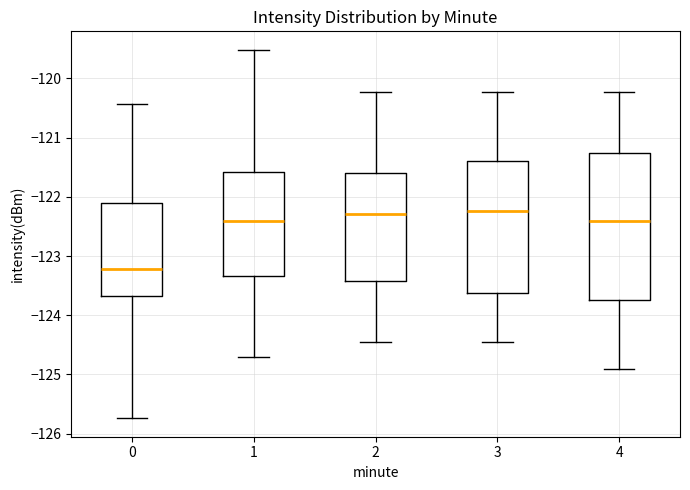

Reading left to right, read every box against the y-axis: the position of its median line, the range the box covers, and the ends of its whiskers. The values are not printed on the chart, so give them approximately, as read against the axis.

0: median -123.2, box -123.7 to -122.1, whiskers -125.7 to -120.4
1: median -122.4, box -123.3 to -121.6, whiskers -124.7 to -119.5
2: median -122.3, box -123.4 to -121.6, whiskers -124.5 to -120.2
3: median -122.2, box -123.6 to -121.4, whiskers -124.5 to -120.2
4: median -122.4, box -123.7 to -121.3, whiskers -124.9 to -120.2